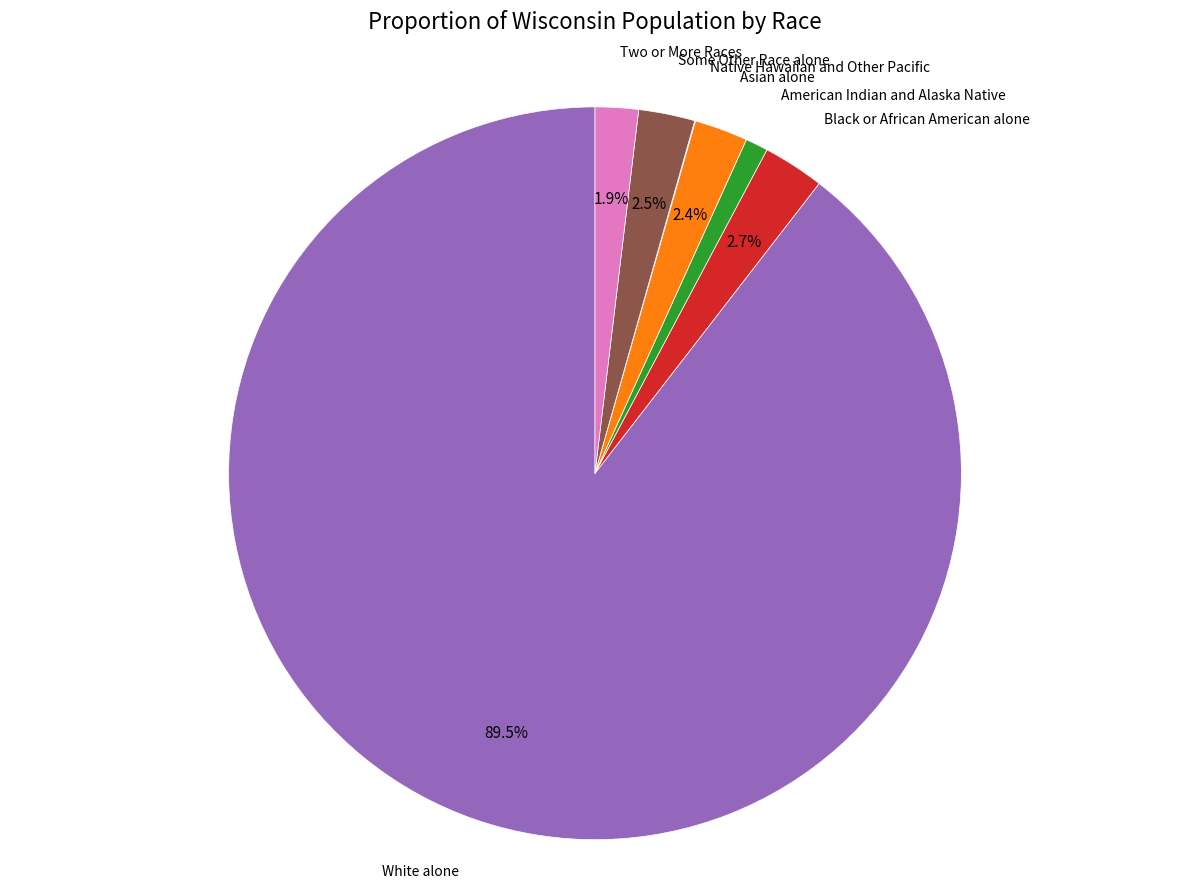

Is there any slice that represents more than half of the pie?

Yes